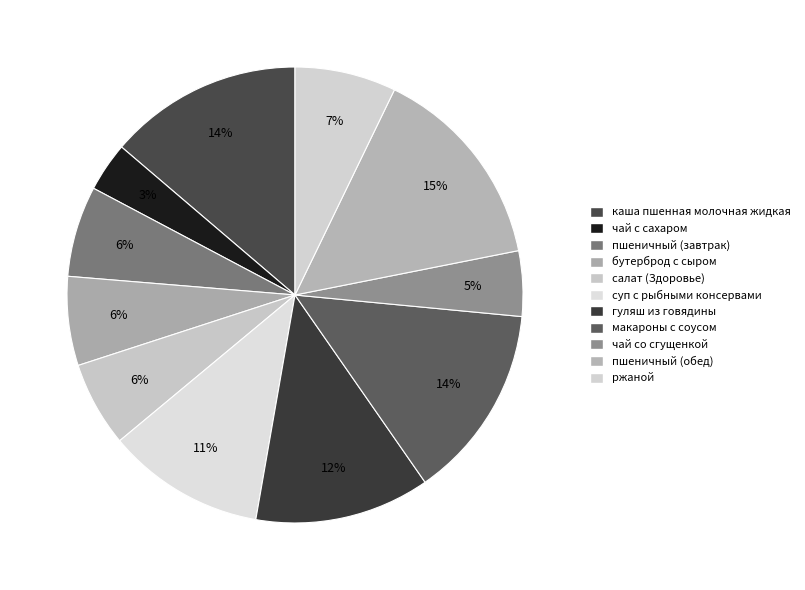

To the nearest percent, what is the average slice percentage?

9%